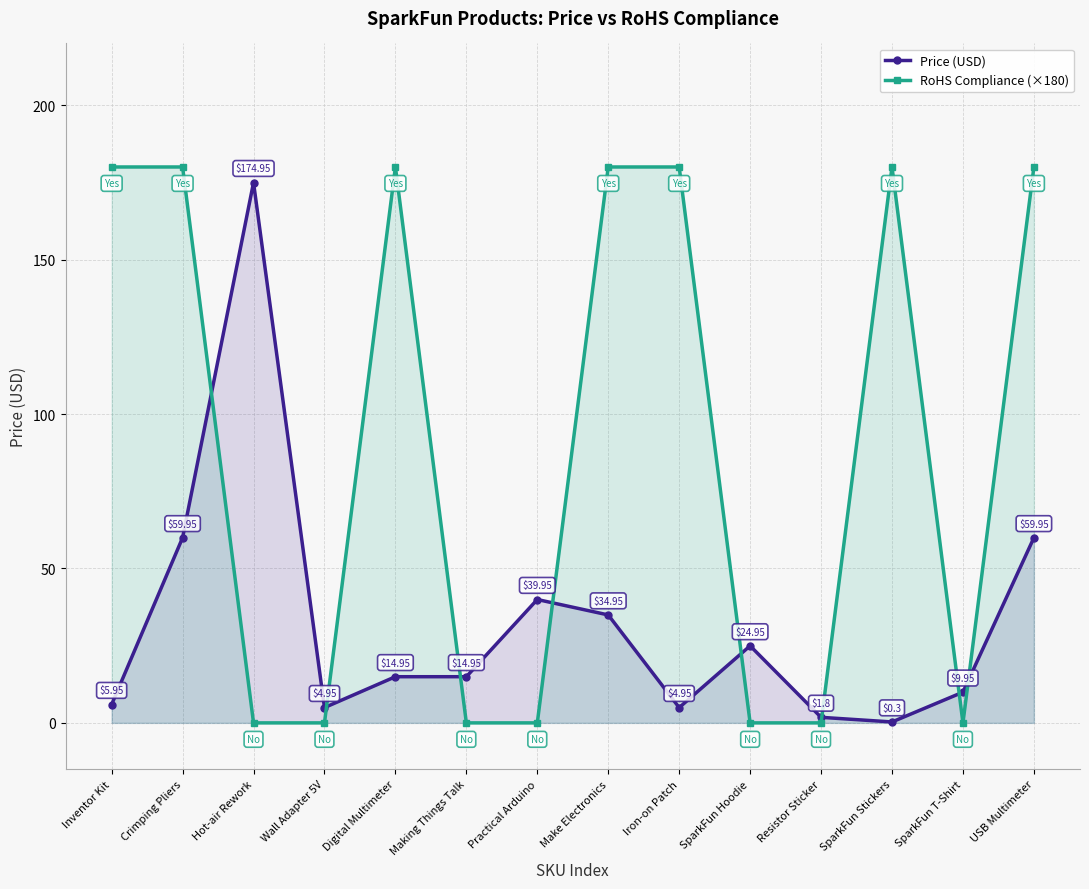

True or false: Price (USD) and RoHS Compliance (×180) cross at least once.

True